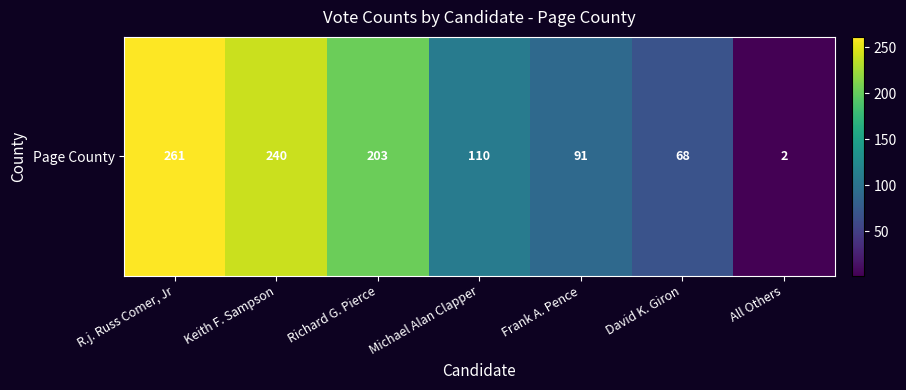

Is it true that the value at Michael Alan Clapper is 110?

True